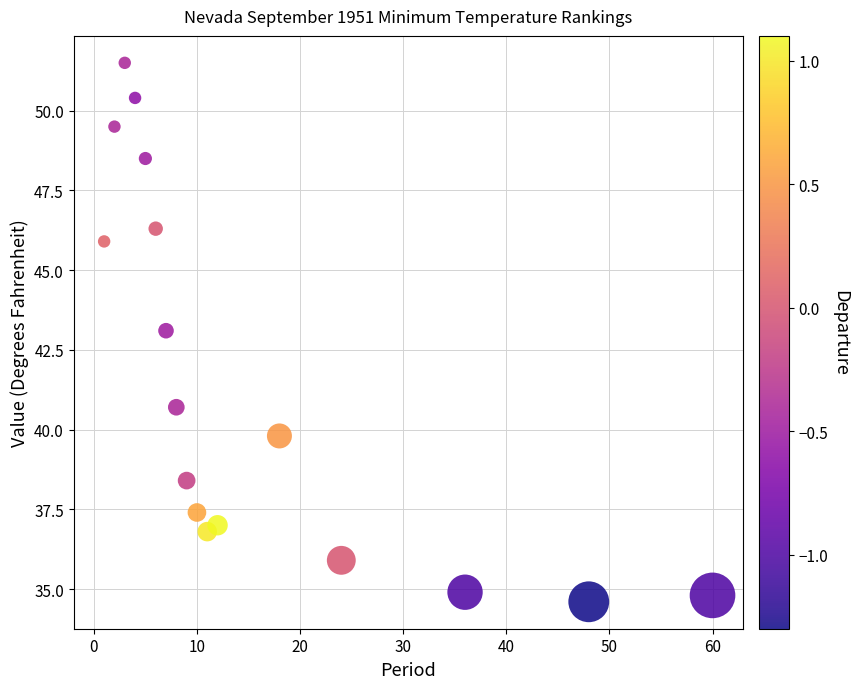

What is the range of X values (max minus min)?

59.0